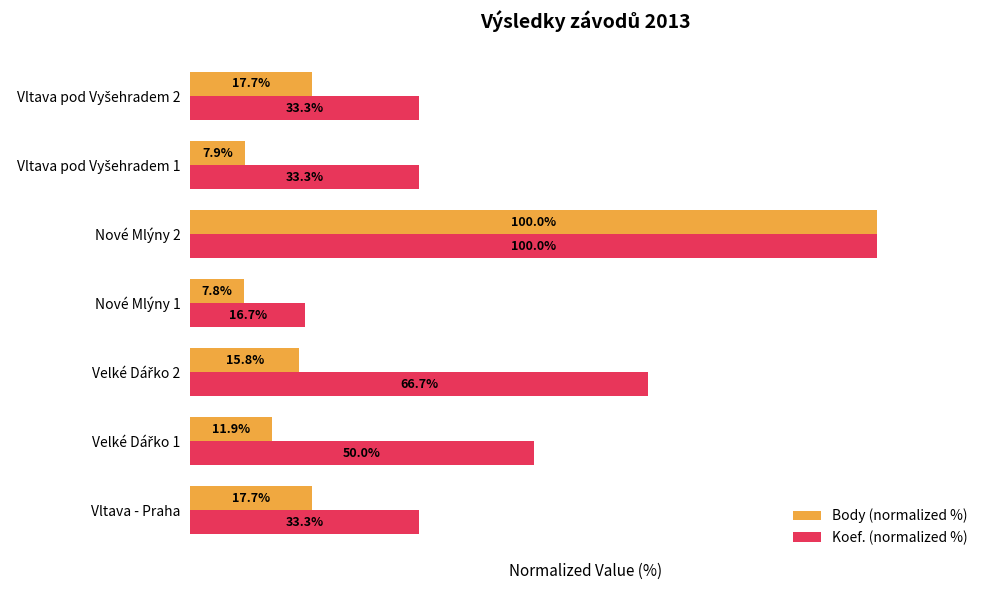

Which category has the highest value in the Koef. (normalized %) series?

Nové Mlýny 2